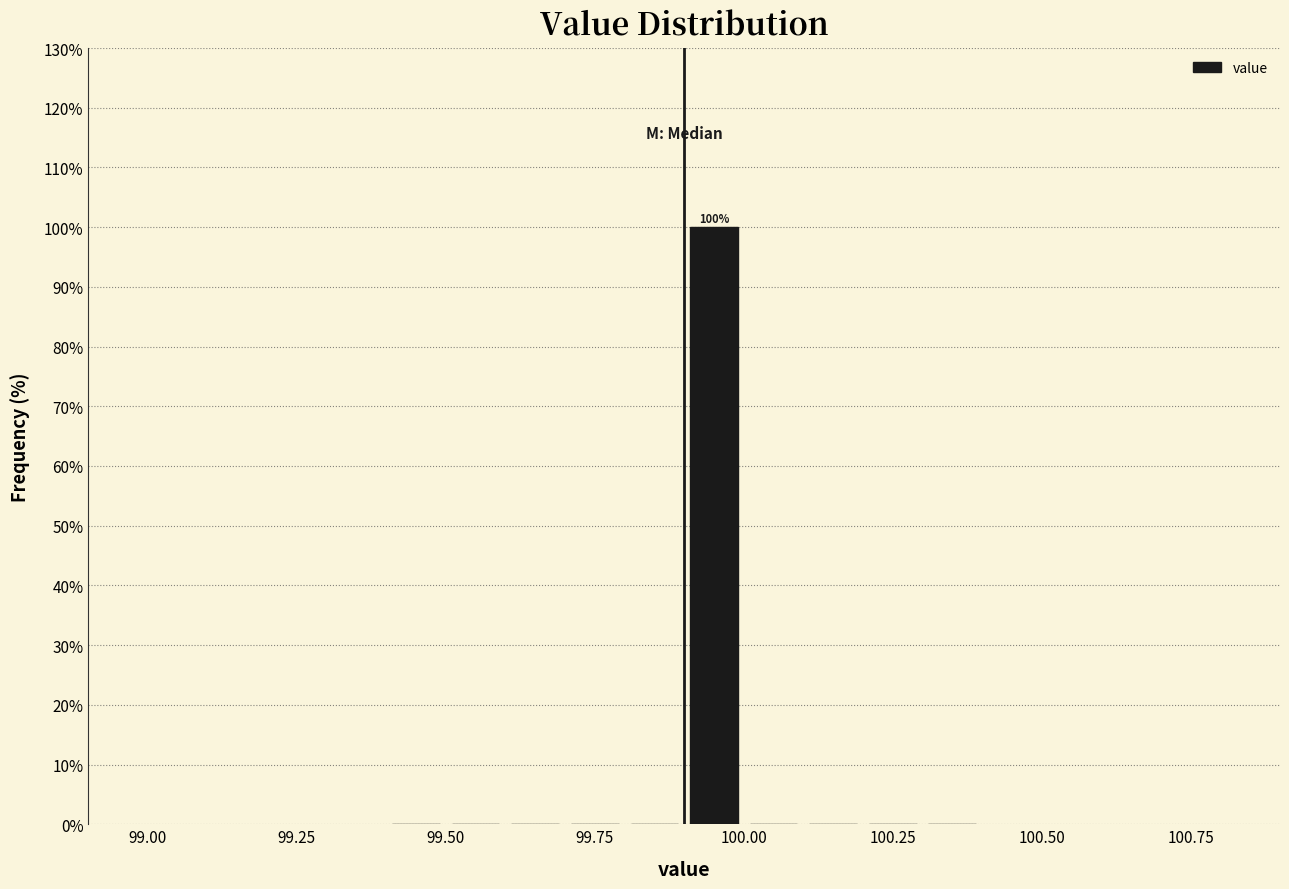

Read against the x-axis, roughly where is the centre of the tallest bar?

99.95